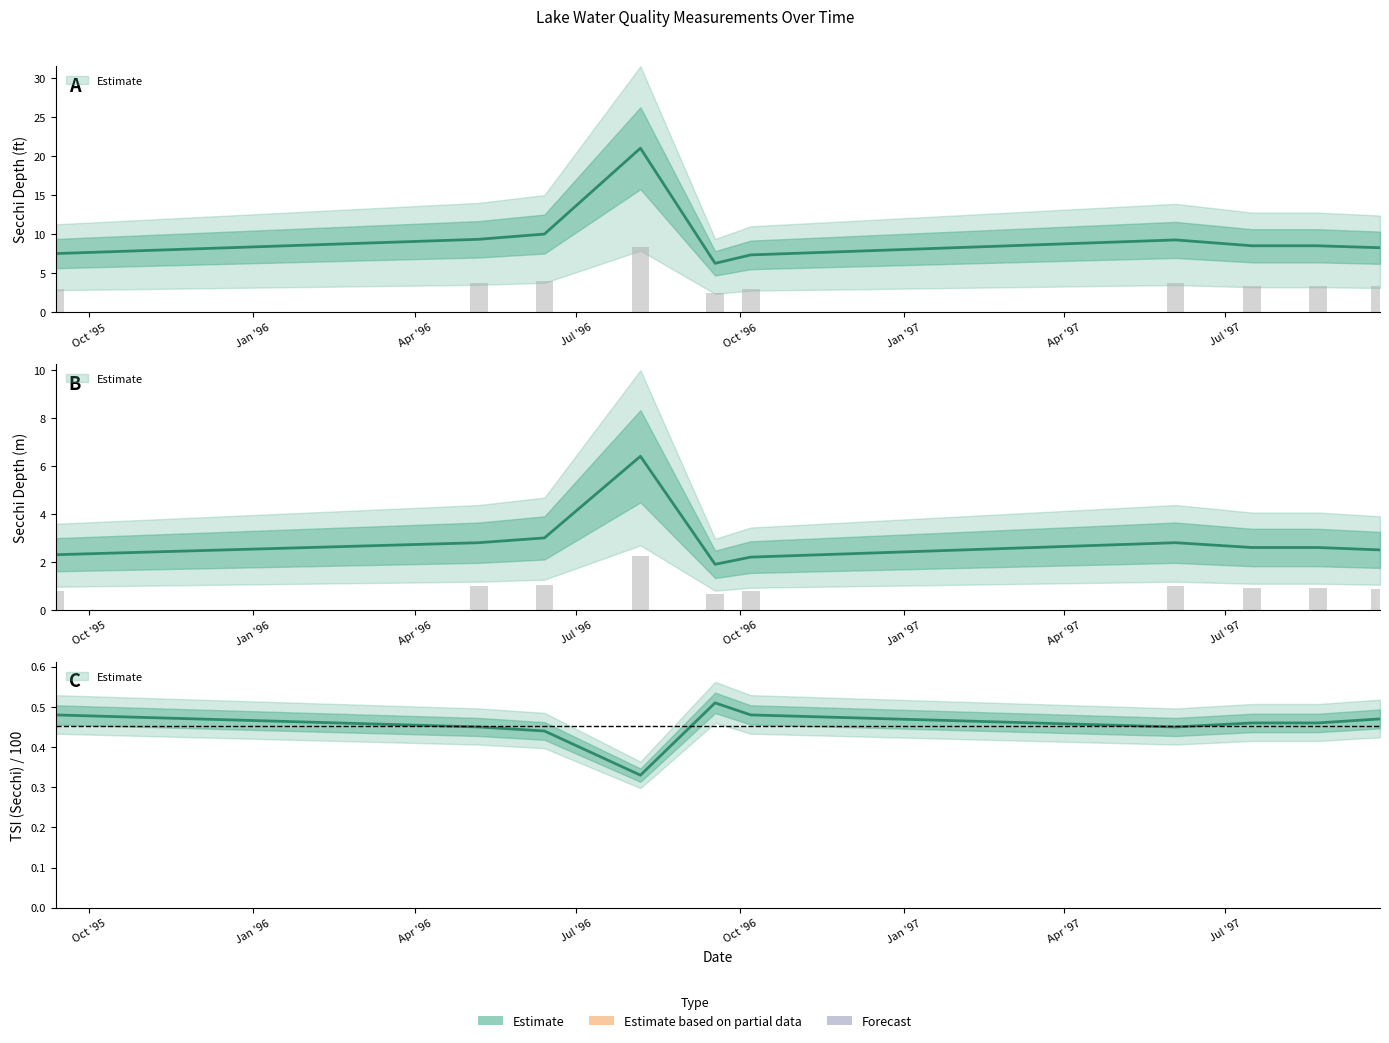

What is the difference between the highest and lowest values at 07/16/1997?

8.0